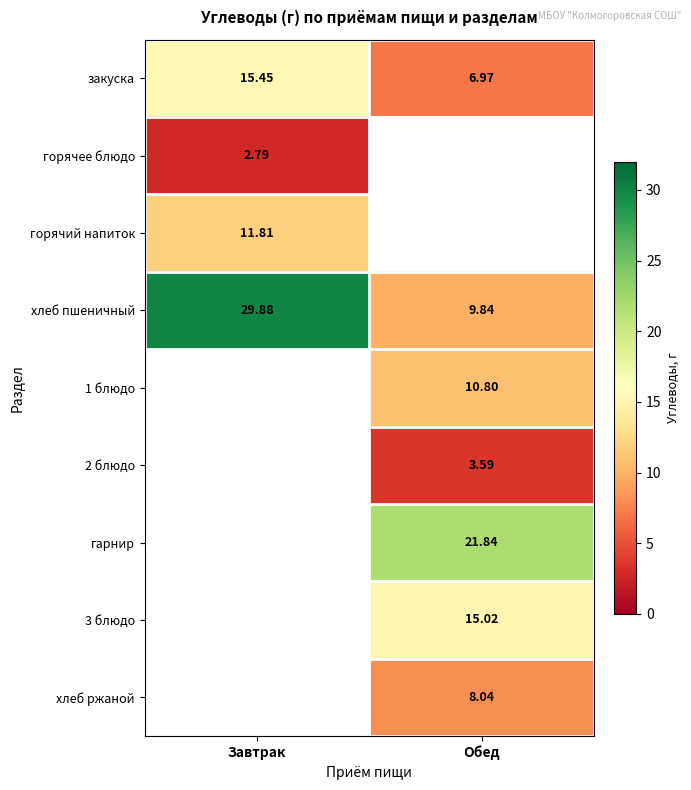

How many values in the закуска series are below 15?

1